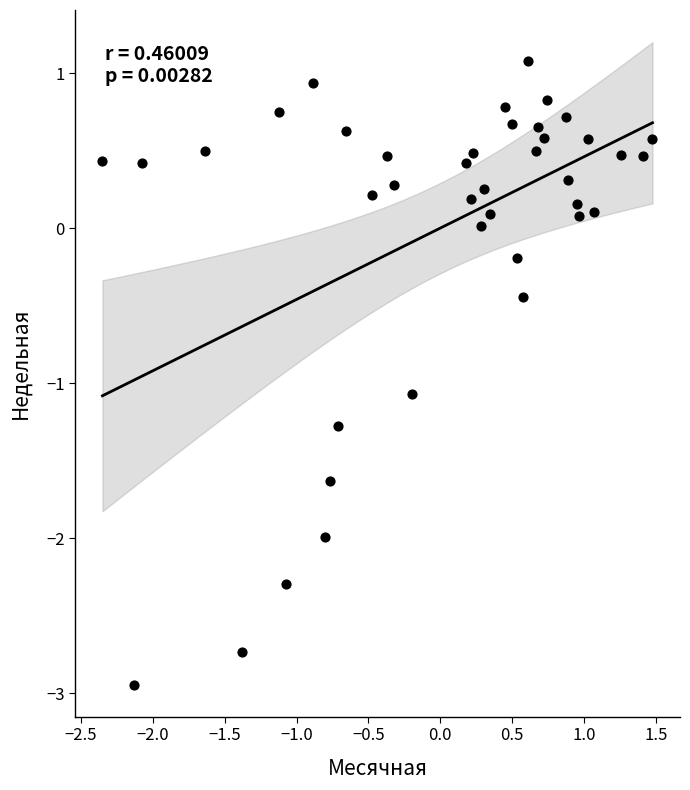

What is the range of X values (max minus min)?

3.8